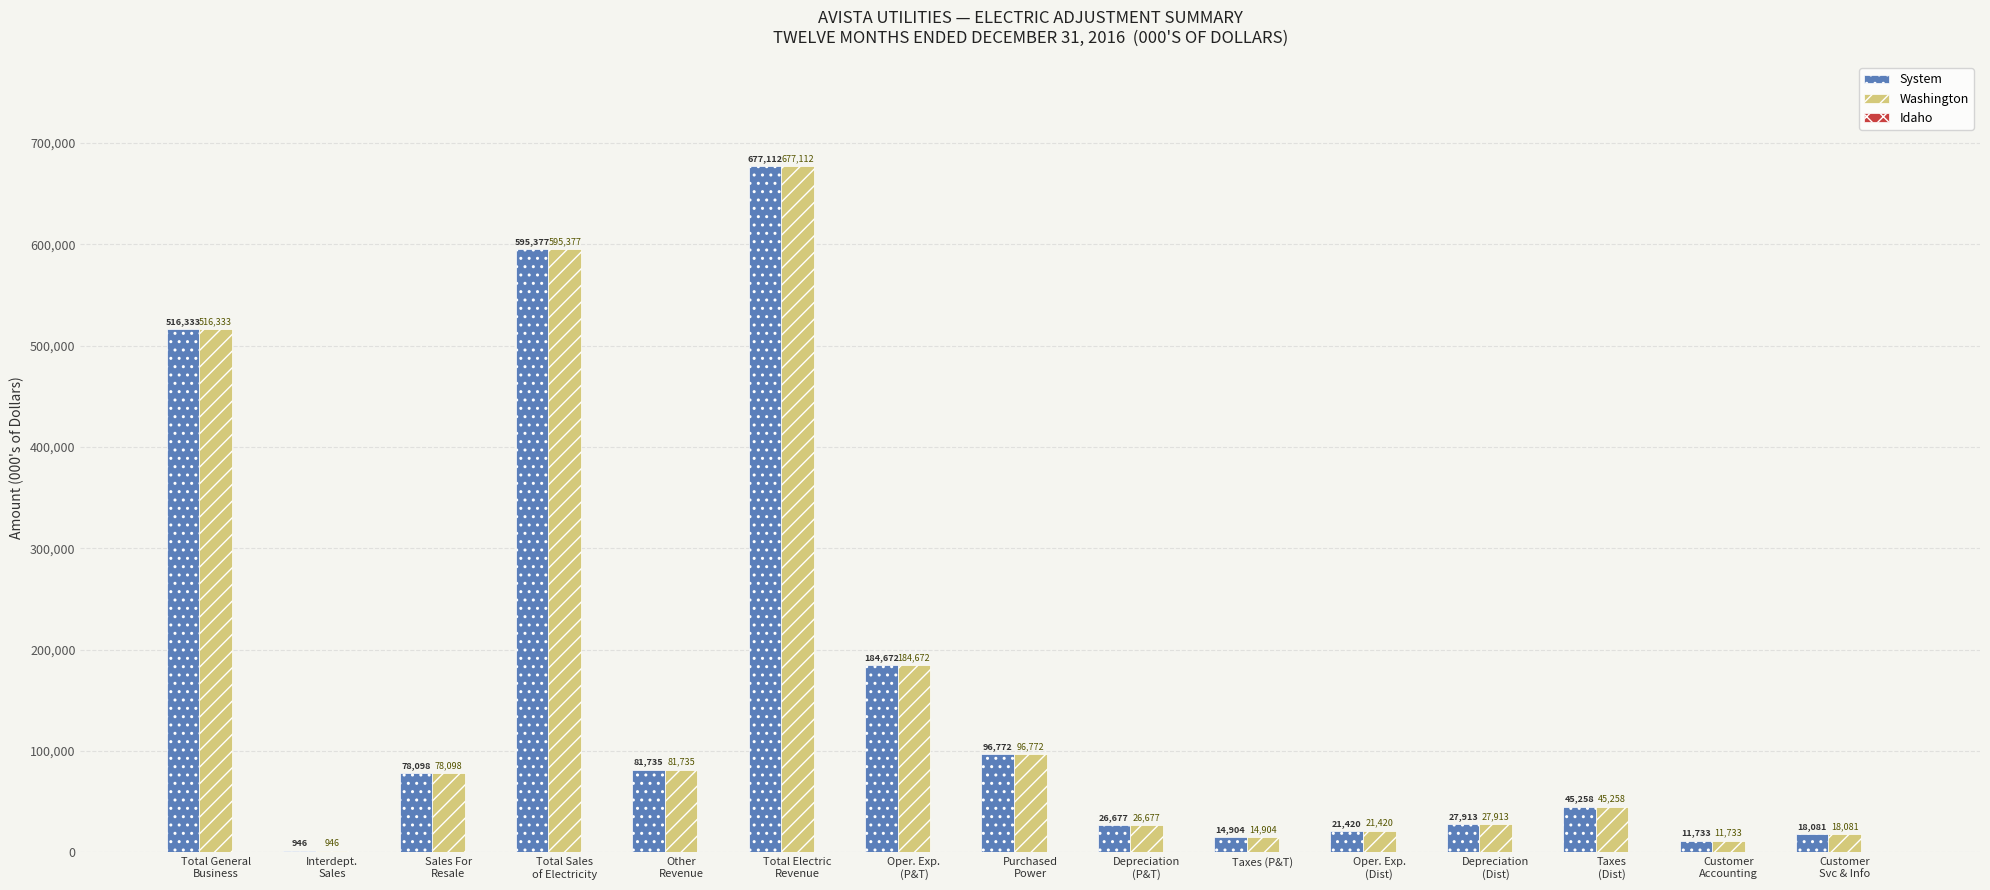

The Washington series shows 14904 at Taxes (P&T). True or false?

True